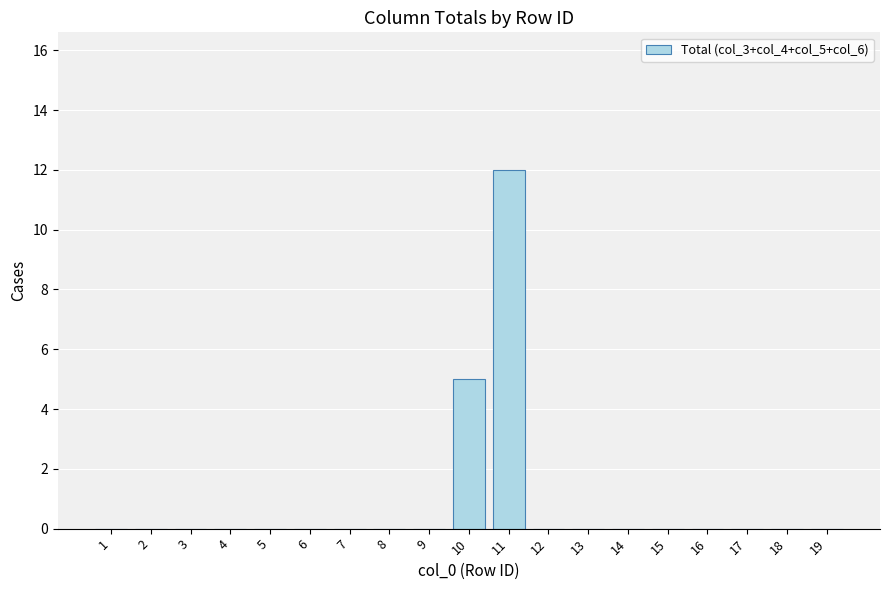

Does the chart contain stacked bars?

No